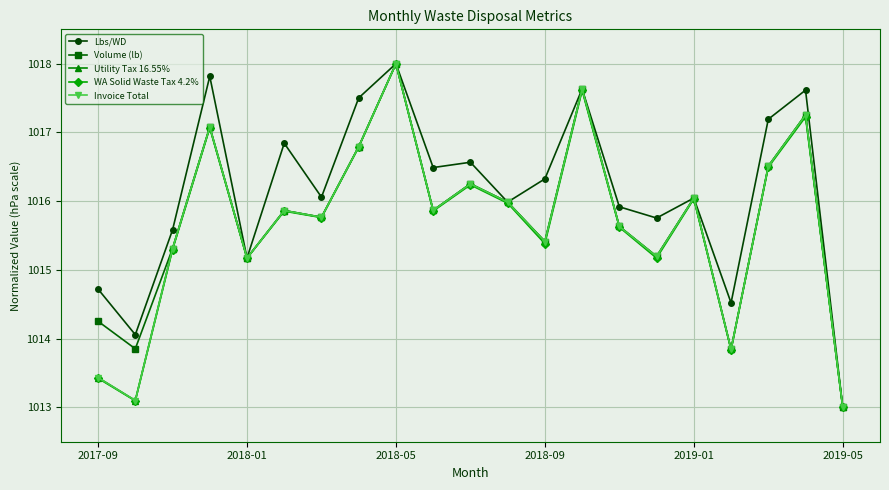

Which series has the largest total across all categories?

Lbs/WD